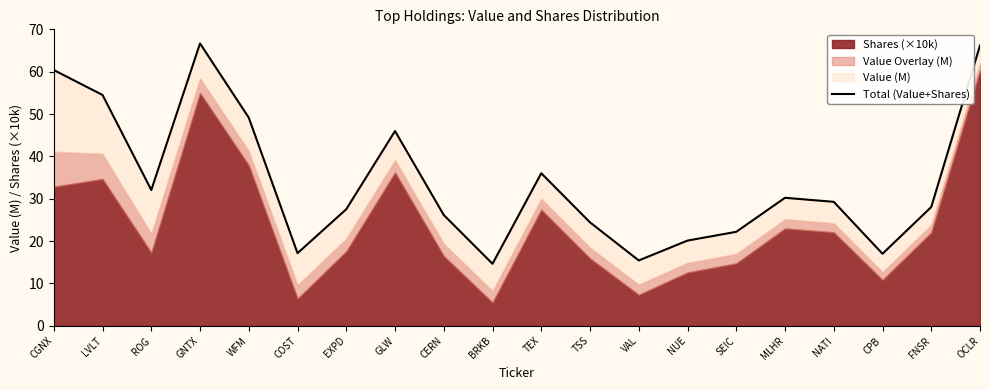

What is the maximum value shown in the chart?

66.7